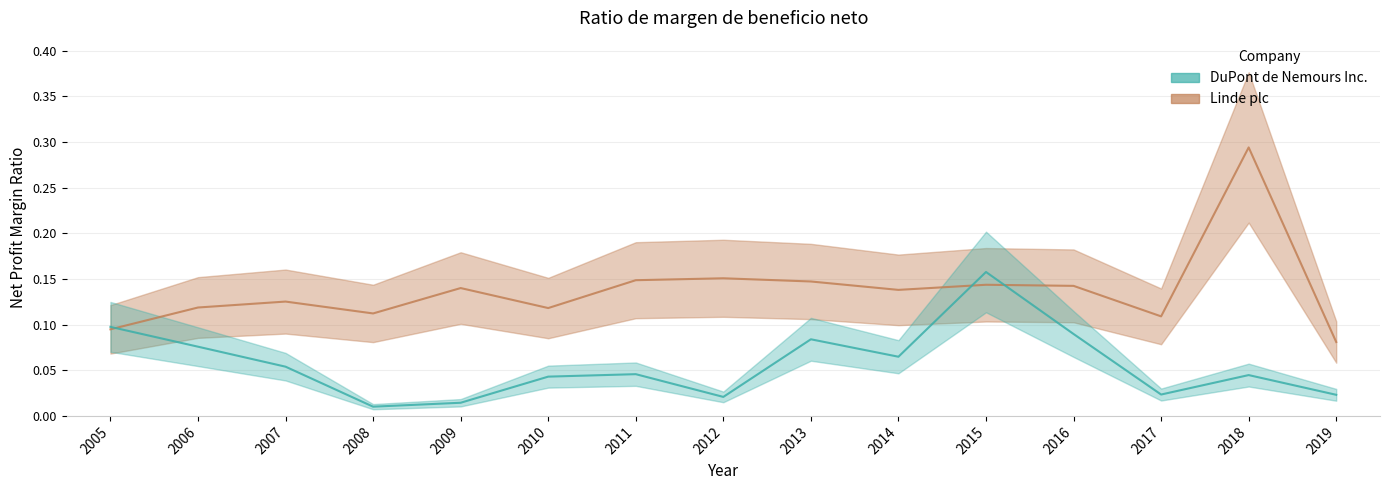

What is the approximate value of Linde plc at 2014?

0.1